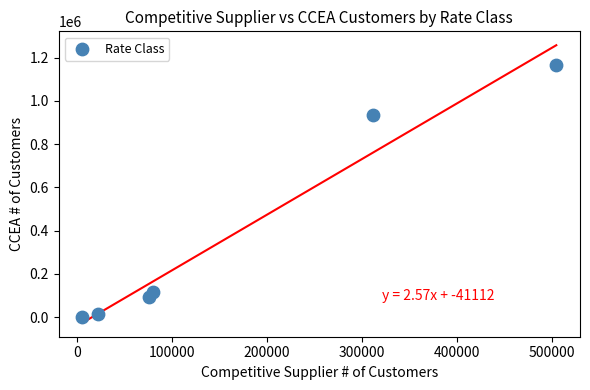

What is the range of Y values (max minus min)?

1165112.0